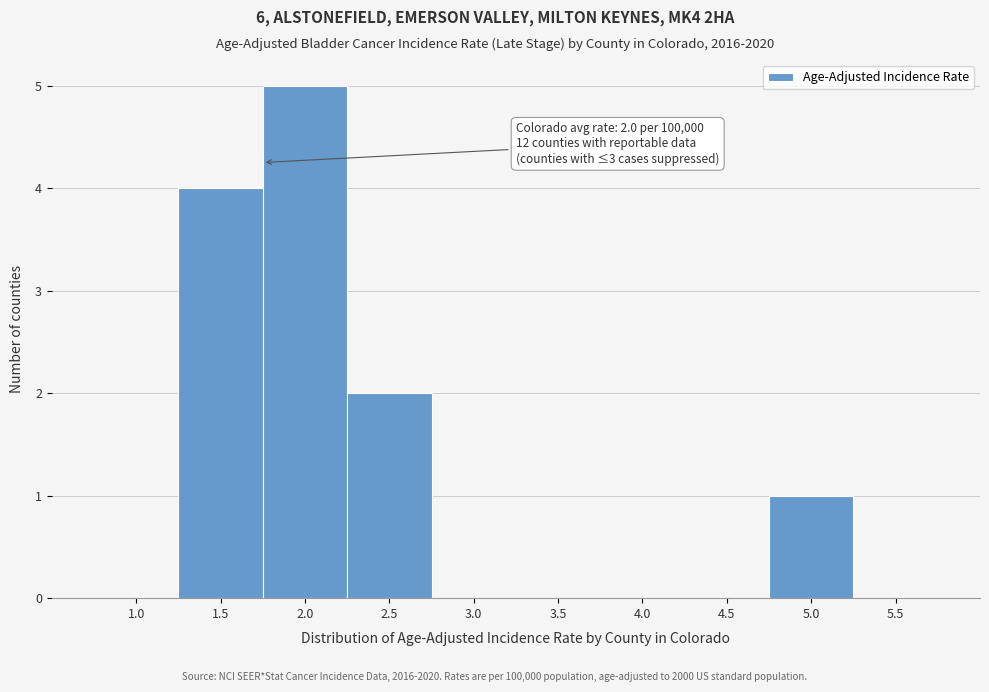

Reading left to right, transcribe all the data shown in this chart.

1.0=0	1.5=4	2.0=5	2.5=2	3.0=0	3.5=0	4.0=0	4.5=0	5.0=1	5.5=0